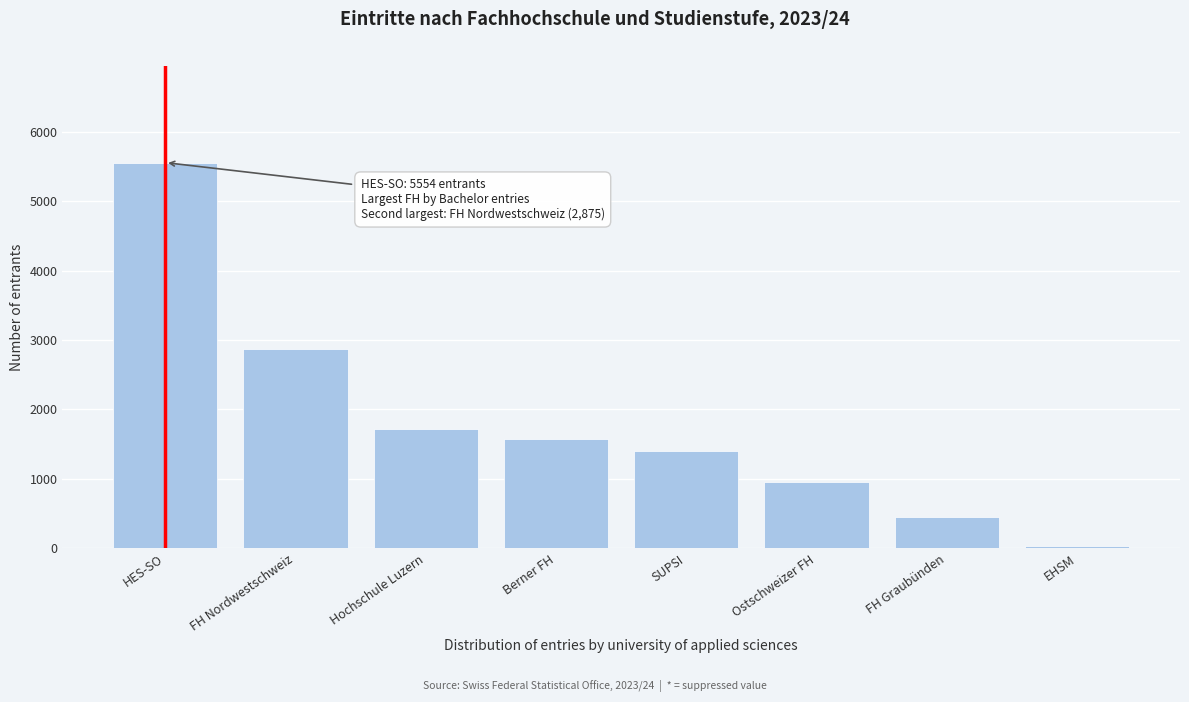

Reading left to right, extract all data points from this chart.

5554	2875	1713	1567	1405	962	449	38